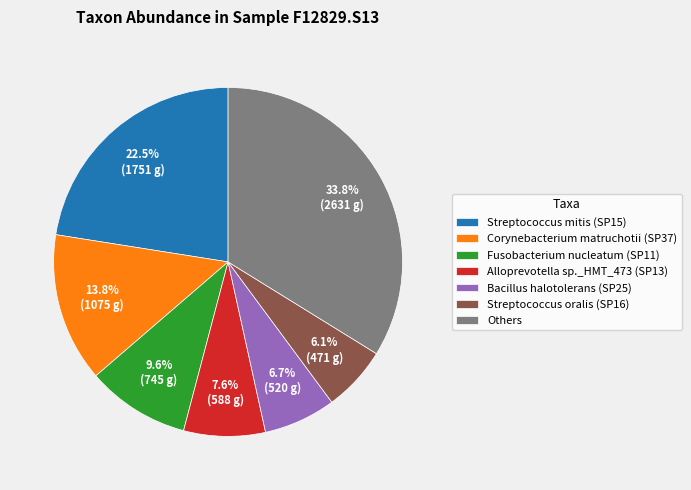

Is Corynebacterium matruchotii (SP37) the majority of the pie?

No